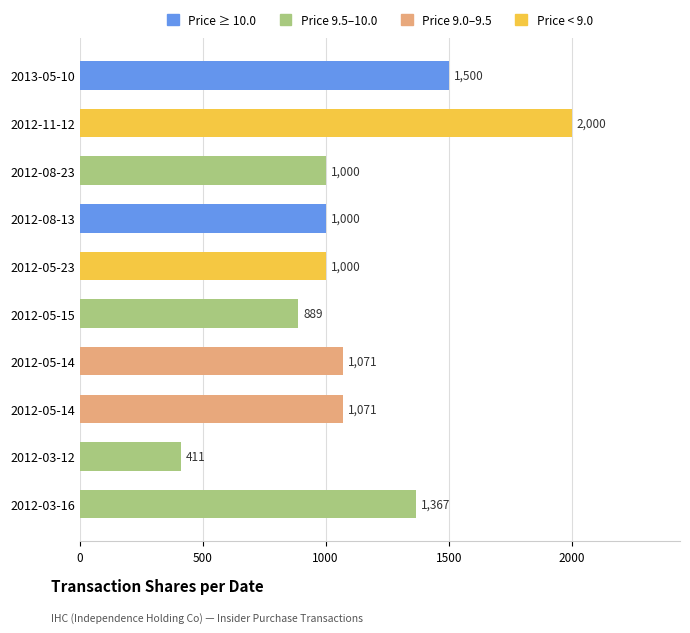

How many bars are there in total?

10